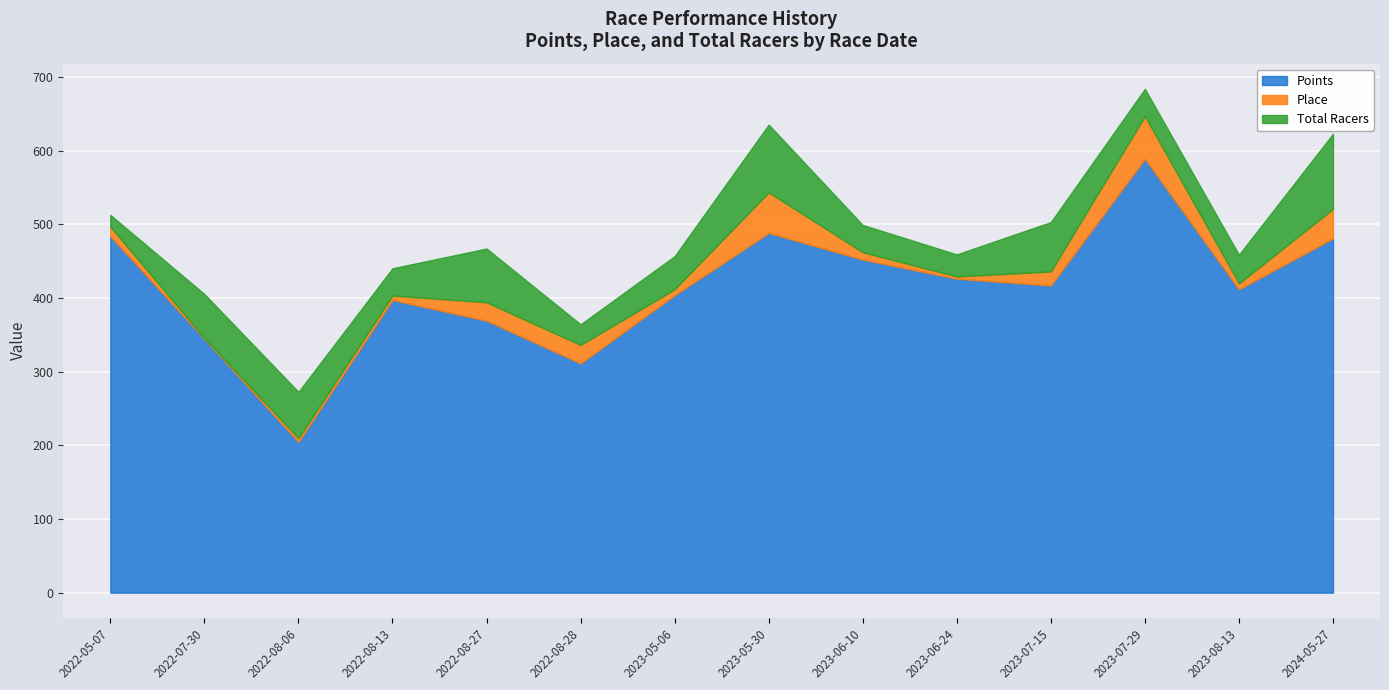

What is the label of the 3rd point from the left?

2022-08-06